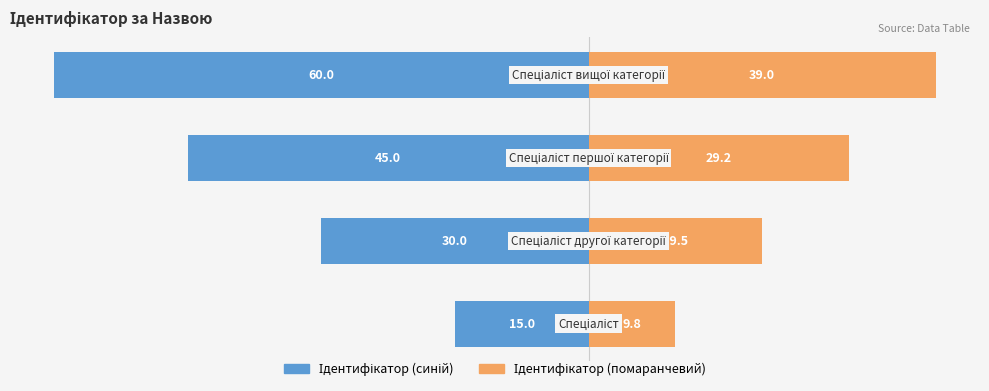

Reading left to right, list all the values displayed in this chart.

Ідентифікатор (синій): -15.0	-30.0	-45.0	-60.0
Ідентифікатор (помаранчевий): 9.8	19.5	29.2	39.0